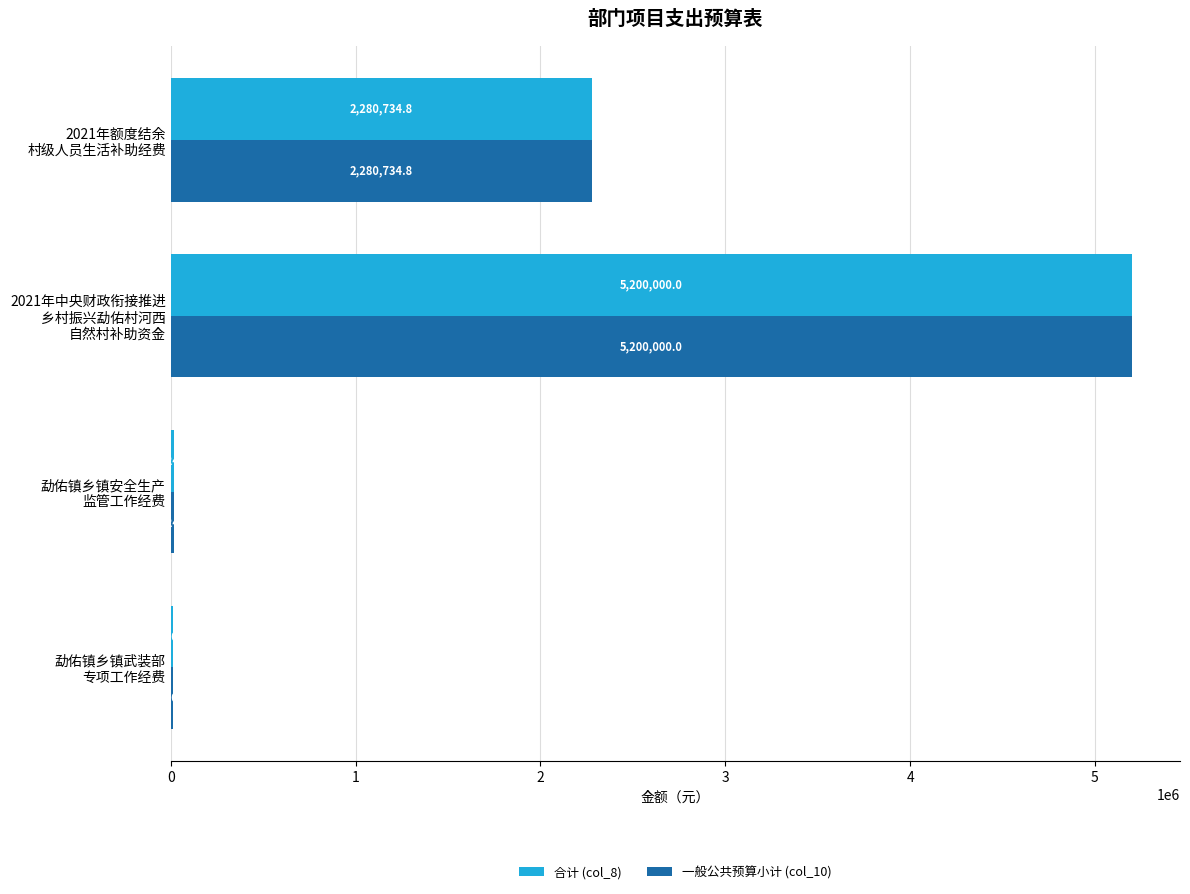

What is the sum of all 一般公共预算小计 (col_10) values?

7510975.6